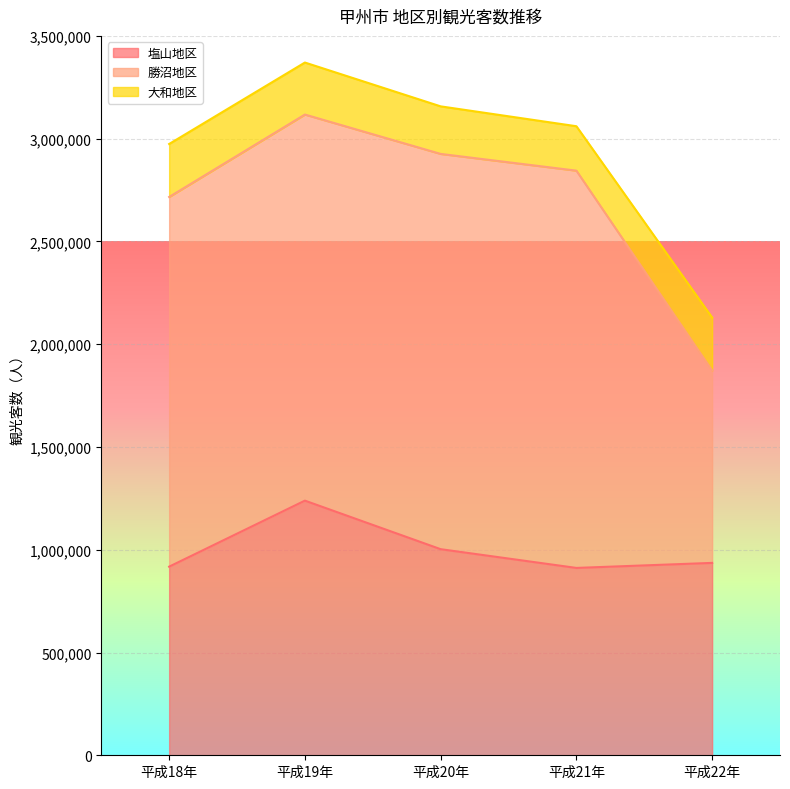

Reading left to right, list all the values displayed in this chart.

塩山地区: 平成18年=917640	平成19年=1238879	平成20年=1002721	平成21年=911508	平成22年=935981
勝沼地区: 平成18年=1798685	平成19年=1878445	平成20年=1923074	平成21年=1932863	平成22年=935981
大和地区: 平成18年=257761	平成19年=253065	平成20年=231358	平成21年=216120	平成22年=257761